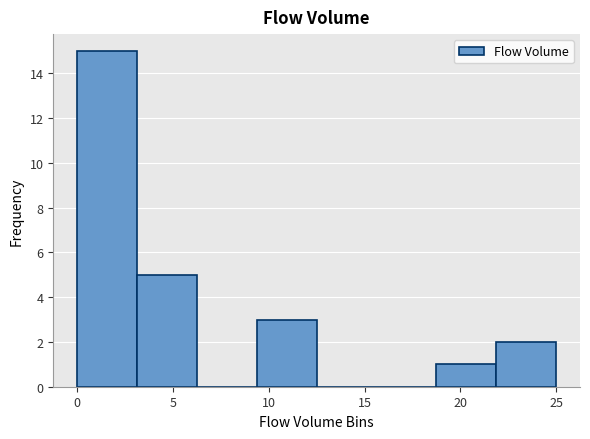

Over which range of the x-axis is the bar tallest?

0.0 to 3.0